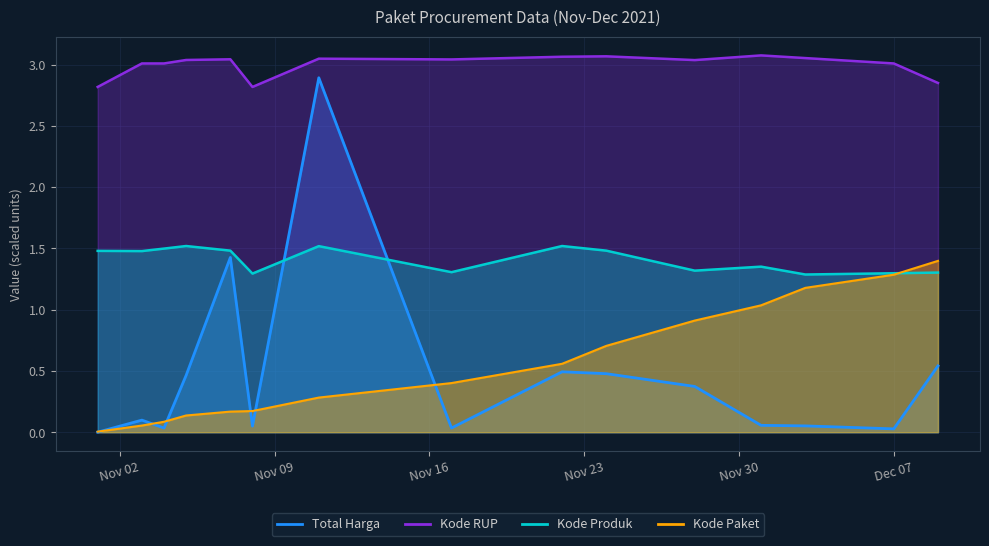

How many values in the Kode RUP series exceed 3?

12